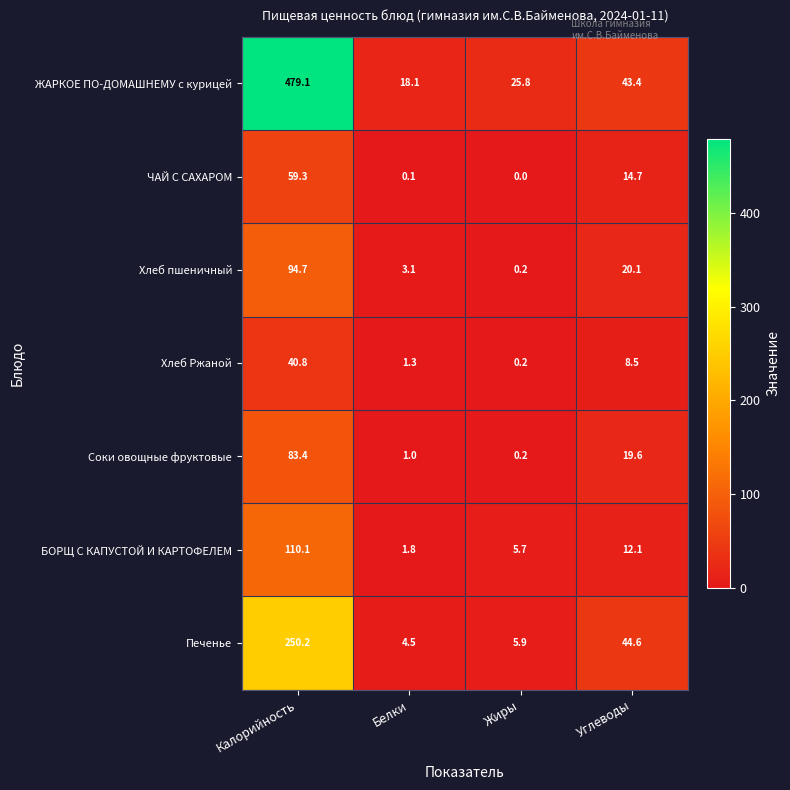

Rank the series at Белки from highest to lowest value.

ЖАРКОЕ ПО-ДОМАШНЕМУ с курицей, Печенье, Хлеб пшеничный, БОРЩ С КАПУСТОЙ И КАРТОФЕЛЕМ, Хлеб Ржаной, Соки овощные фруктовые, ЧАЙ С САХАРОМ